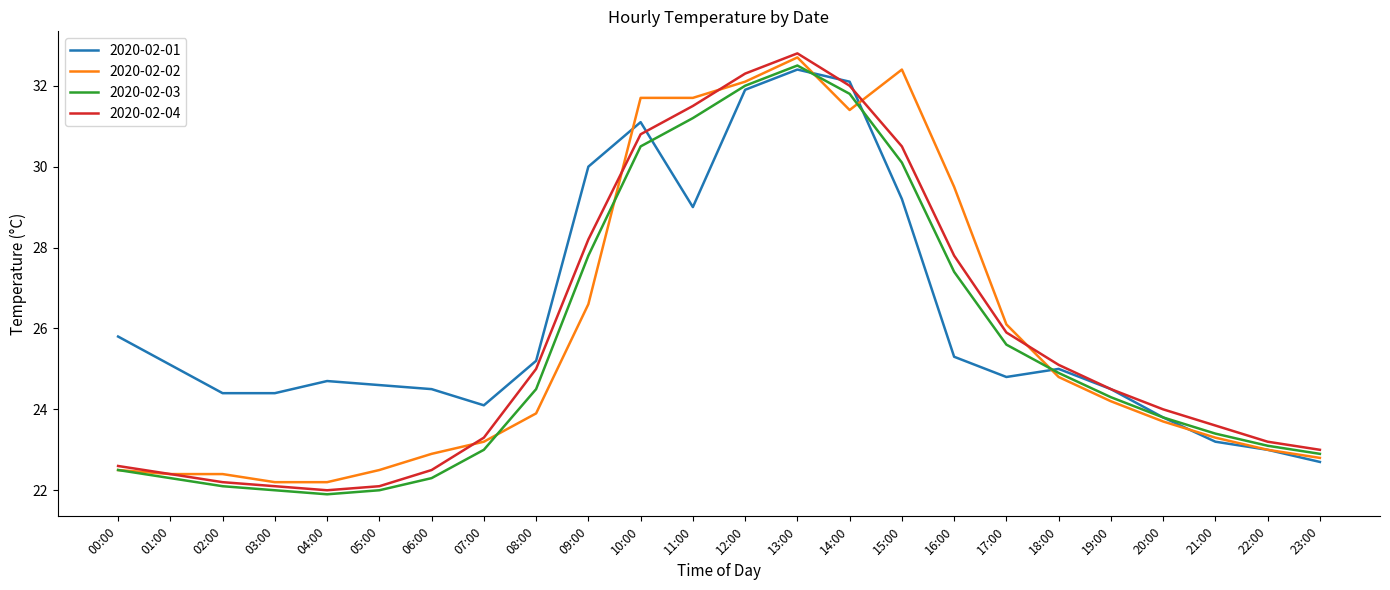

Reading right to left, list all the values displayed in this chart.

2020-02-01: 22.7	23.0	23.2	23.8	24.5	25.0	24.8	25.3	29.2	32.1	32.4	31.9	29.0	31.1	30.0	25.2	24.1	24.5	24.6	24.7	24.4	24.4	25.1	25.8
2020-02-02: 22.8	23.0	23.3	23.7	24.2	24.8	26.1	29.5	32.4	31.4	32.7	32.1	31.7	31.7	26.6	23.9	23.2	22.9	22.5	22.2	22.2	22.4	22.4	22.5
2020-02-03: 22.9	23.1	23.4	23.8	24.3	24.9	25.6	27.4	30.1	31.8	32.5	32.0	31.2	30.5	27.8	24.5	23.0	22.3	22.0	21.9	22.0	22.1	22.3	22.5
2020-02-04: 23.0	23.2	23.6	24.0	24.5	25.1	25.9	27.8	30.5	32.0	32.8	32.3	31.5	30.8	28.2	25.0	23.3	22.5	22.1	22.0	22.1	22.2	22.4	22.6